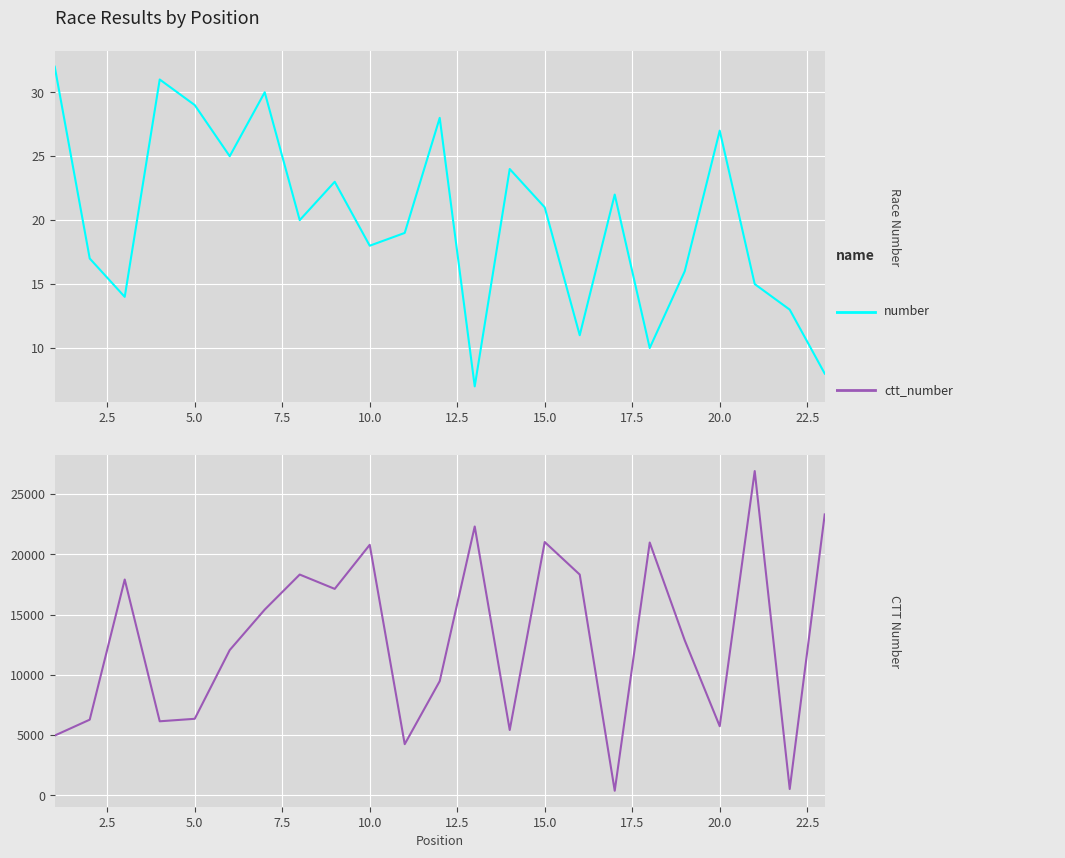

True or false: ctt_number has a value of 4233 at 2.5.

False